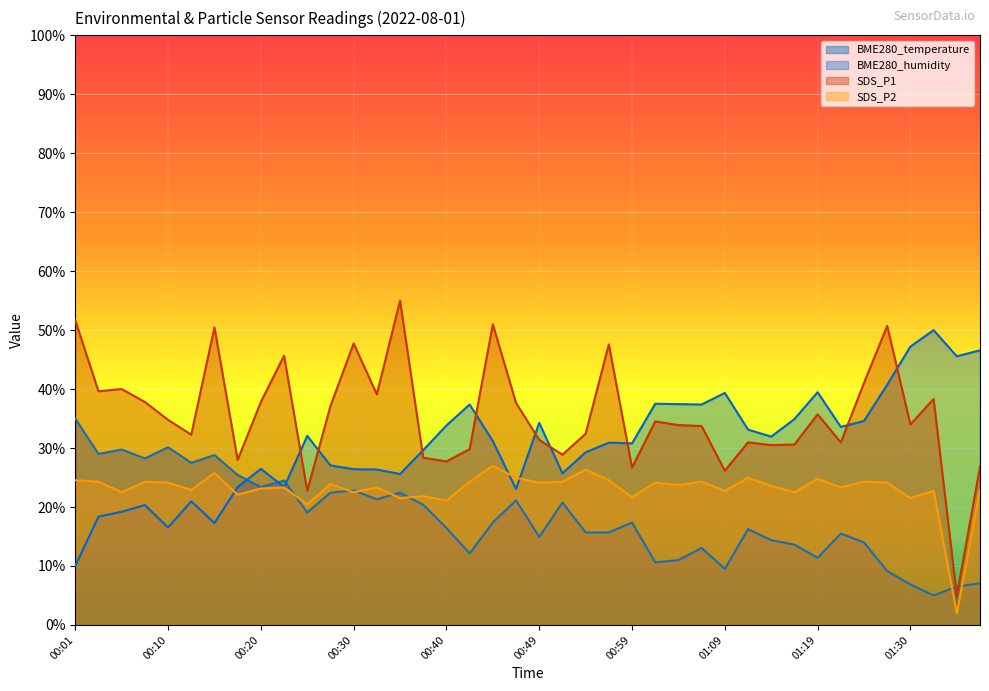

How many interior local peaks does the SDS_P1 series have?

12